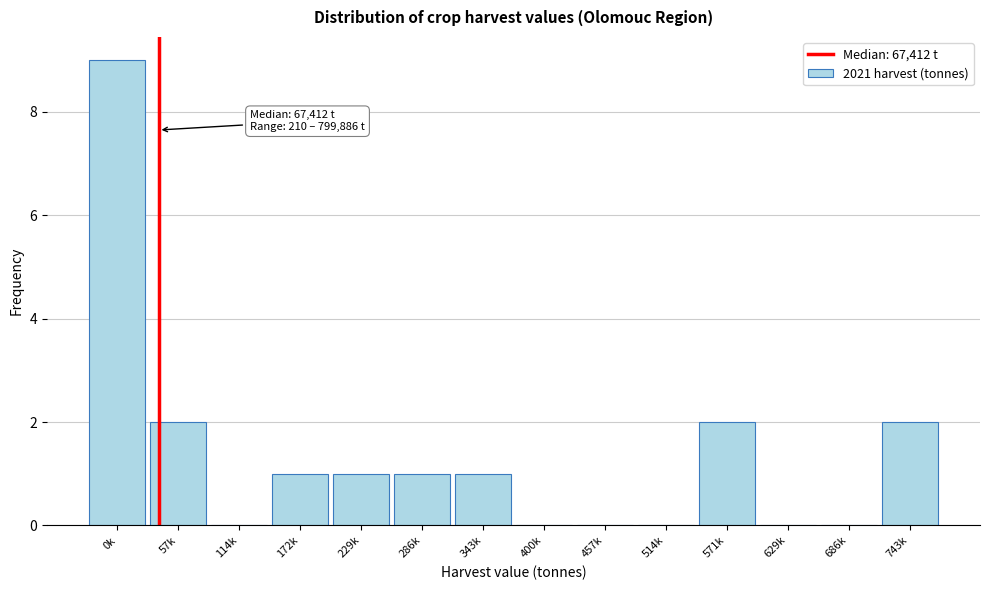

Reading left to right, what are all the values shown in this chart?

0k=9	57k=2	114k=0	172k=1	229k=1	286k=1	343k=1	400k=0	457k=0	514k=0	571k=2	629k=0	686k=0	743k=2